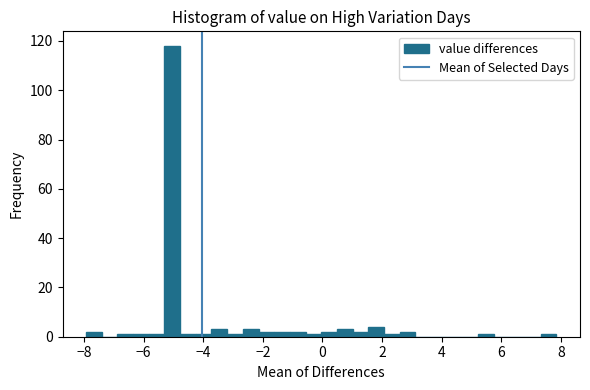

Read against the x-axis, roughly where is the centre of the tallest bar?

-5.0